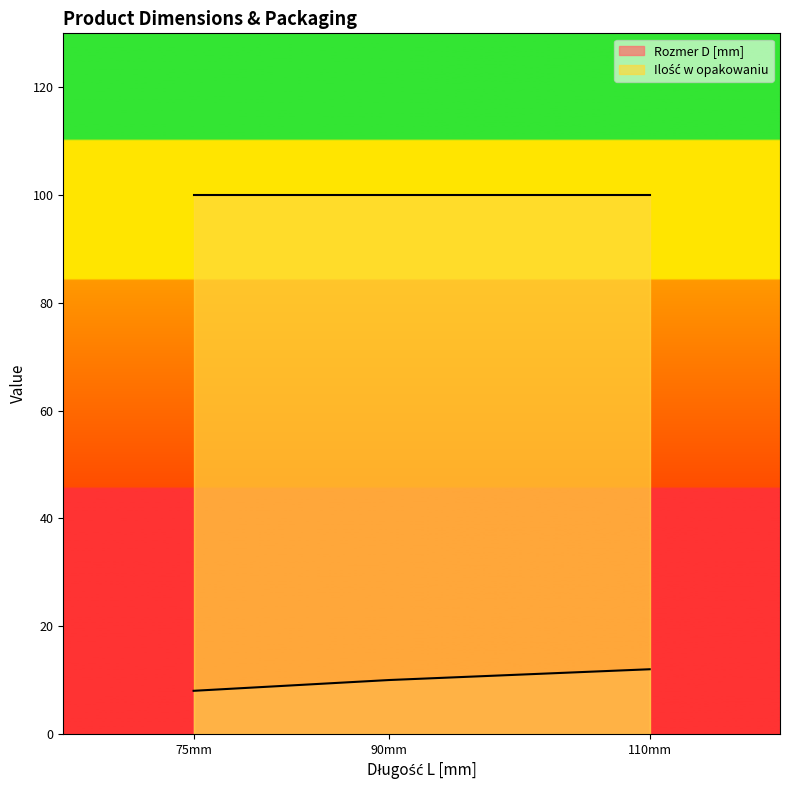

What is the difference between the values at 110 and 75?

4